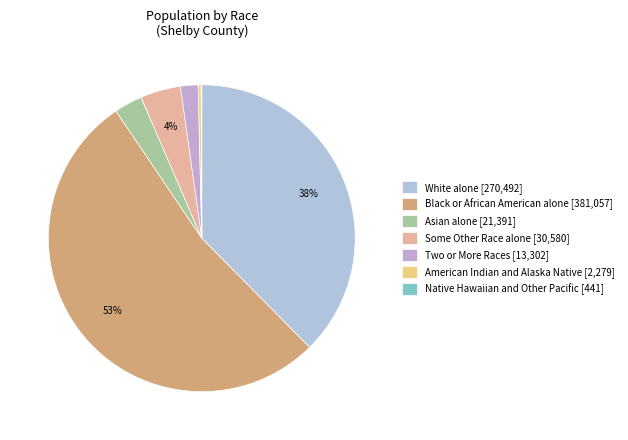

Count the number of slices in the pie.

7